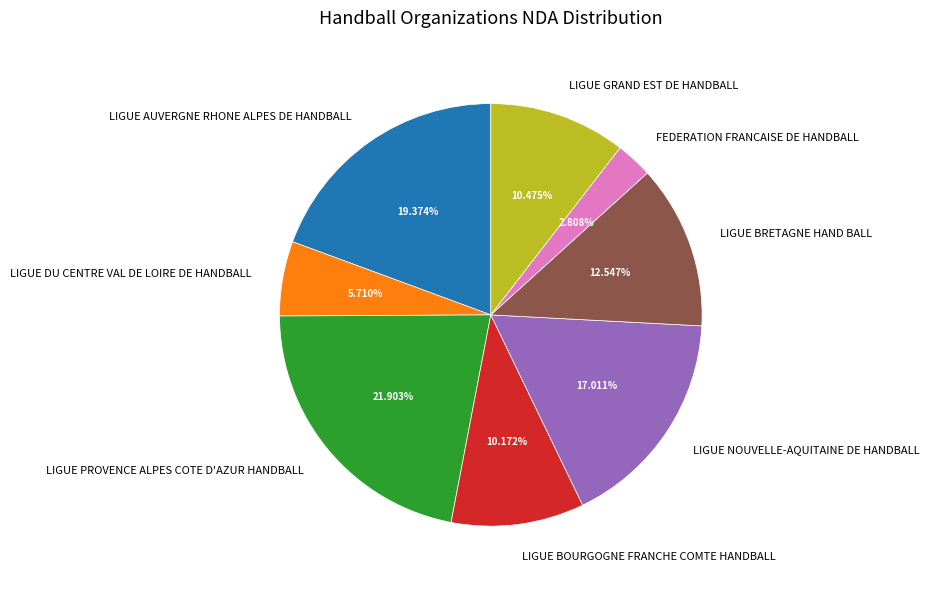

Which has a higher value, LIGUE BRETAGNE HAND BALL or FEDERATION FRANCAISE DE HANDBALL?

LIGUE BRETAGNE HAND BALL